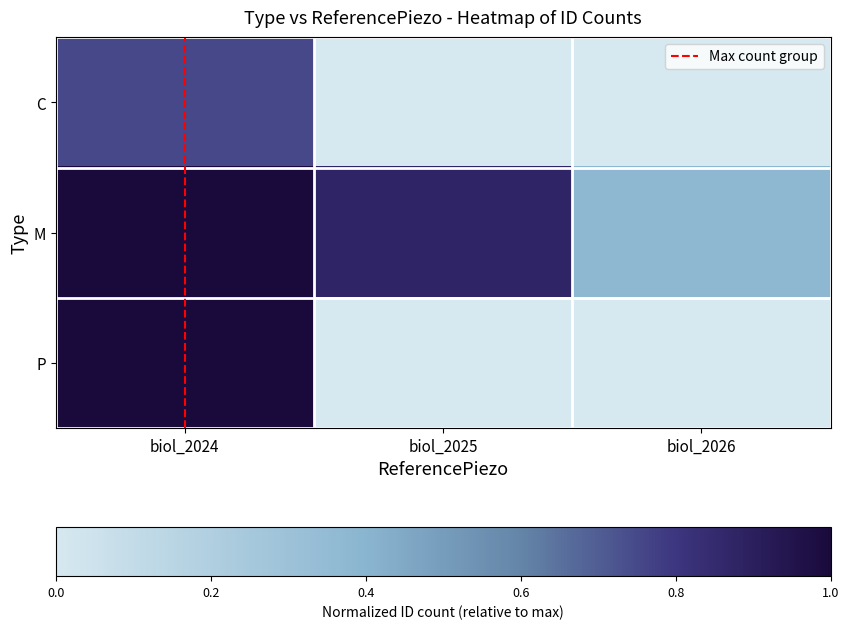

Which series changed the most between biol_2025 and biol_2026?

M